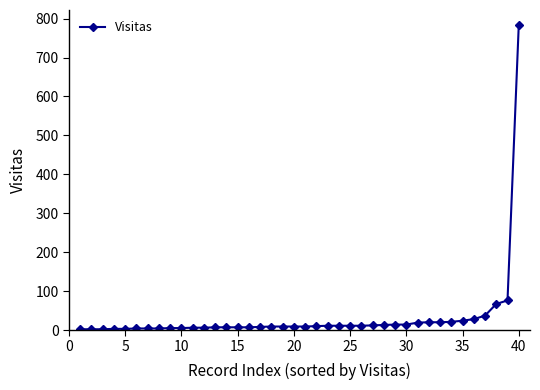

What is the average value?

33